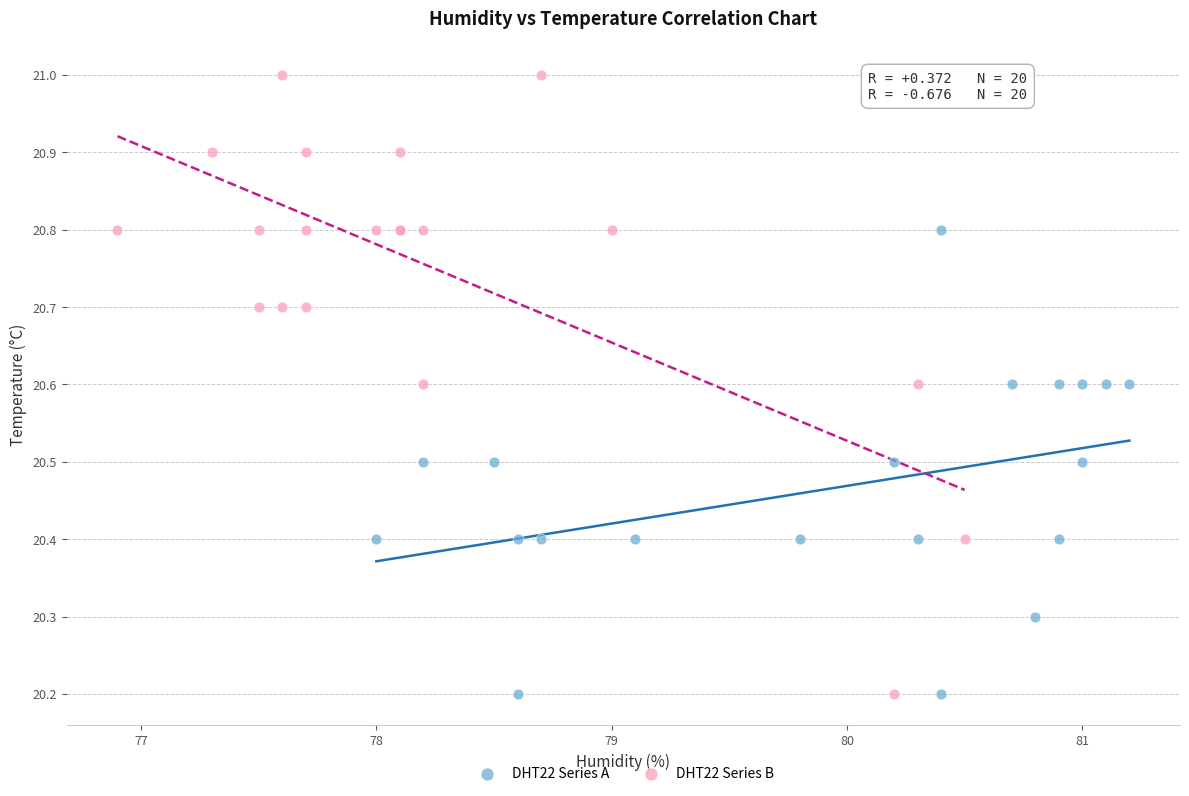

Which series contains the highest Y value?

DHT22 Series B